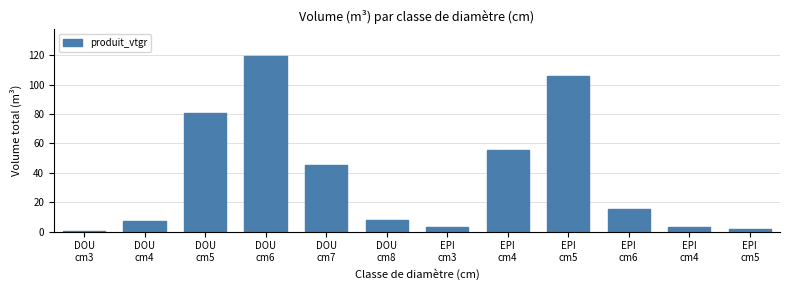

How many distinct data groups are displayed?

1